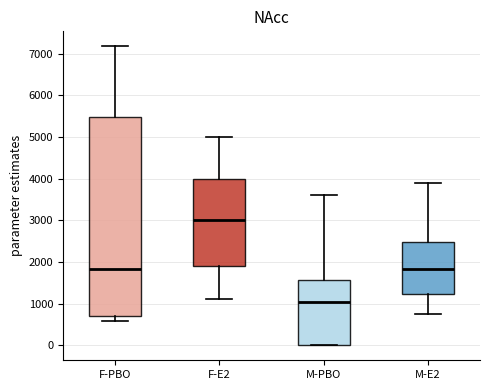

Reading left to right, read every box against the y-axis: the position of its median line, the range the box covers, and the ends of its whiskers. The values are not printed on the chart, so give them approximately, as read against the axis.

F-PBO: median 1800, box 700 to 5500, whiskers 600 to 7200
F-E2: median 3000, box 1900 to 4000, whiskers 1100 to 5000
M-PBO: median 1100, box 0 to 1600, whiskers 0 to 3600
M-E2: median 1800, box 1200 to 2500, whiskers 800 to 3900